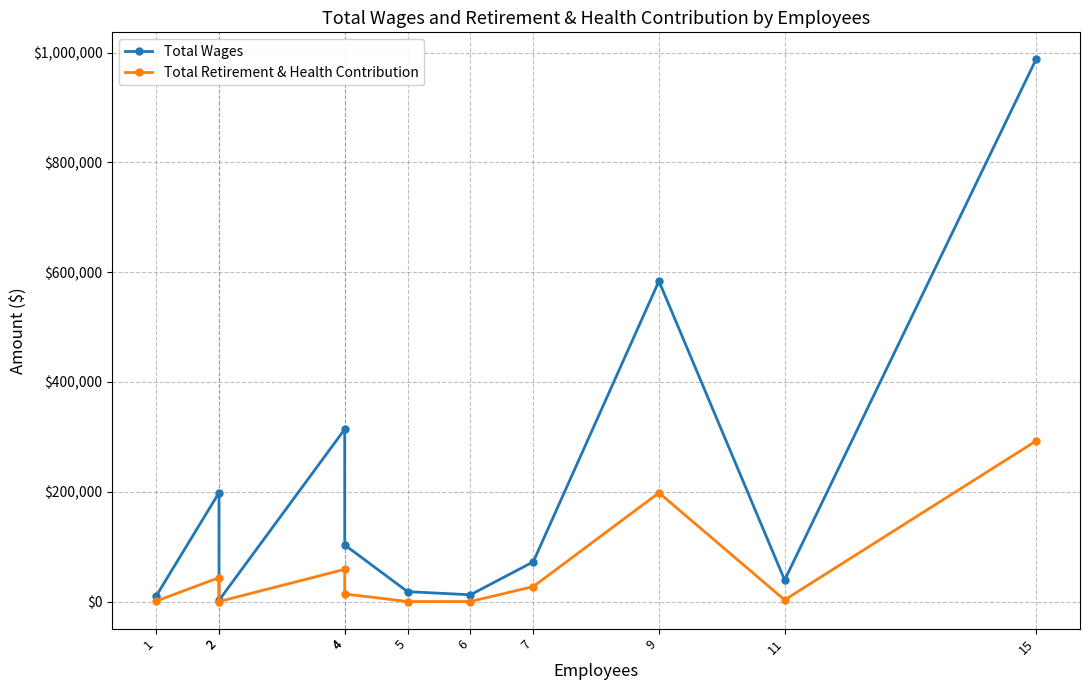

True or false: Total Wages and Total Retirement & Health Contribution intersect in this chart.

False